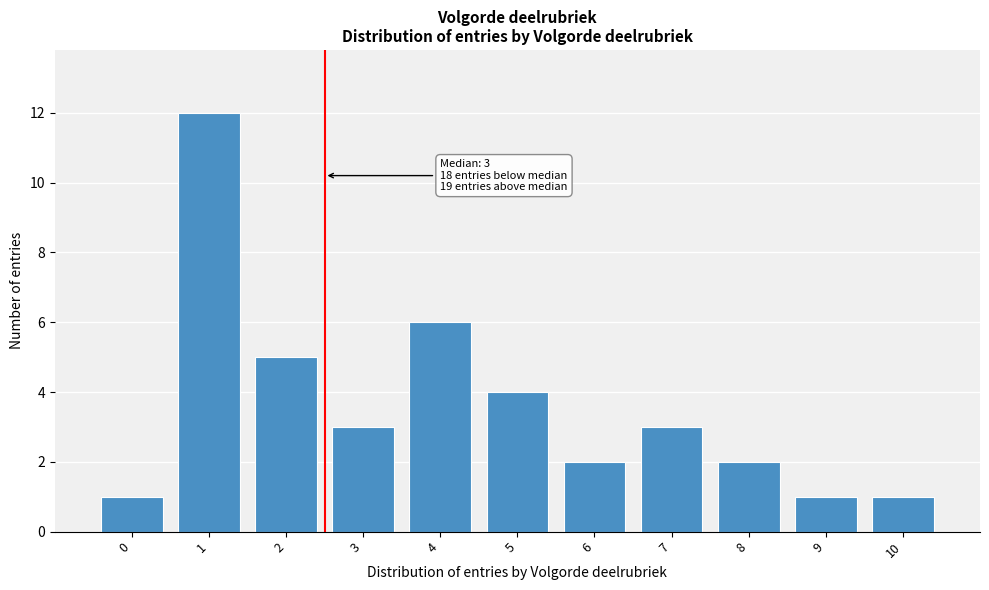

Reading left to right, transcribe all the data shown in this chart.

0=1	1=12	2=5	3=3	4=6	5=4	6=2	7=3	8=2	9=1	10=1